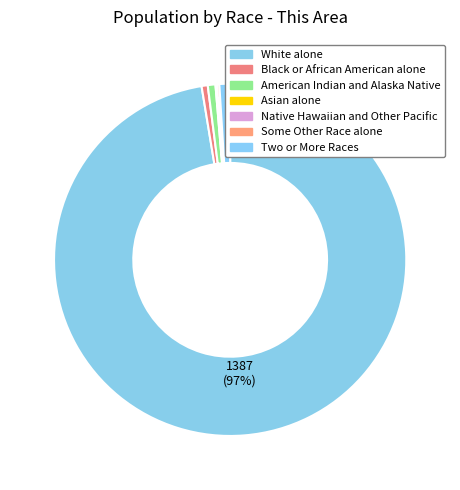

What is the total percentage of Native Hawaiian and Other Pacific and Two or More Races?

1.1%